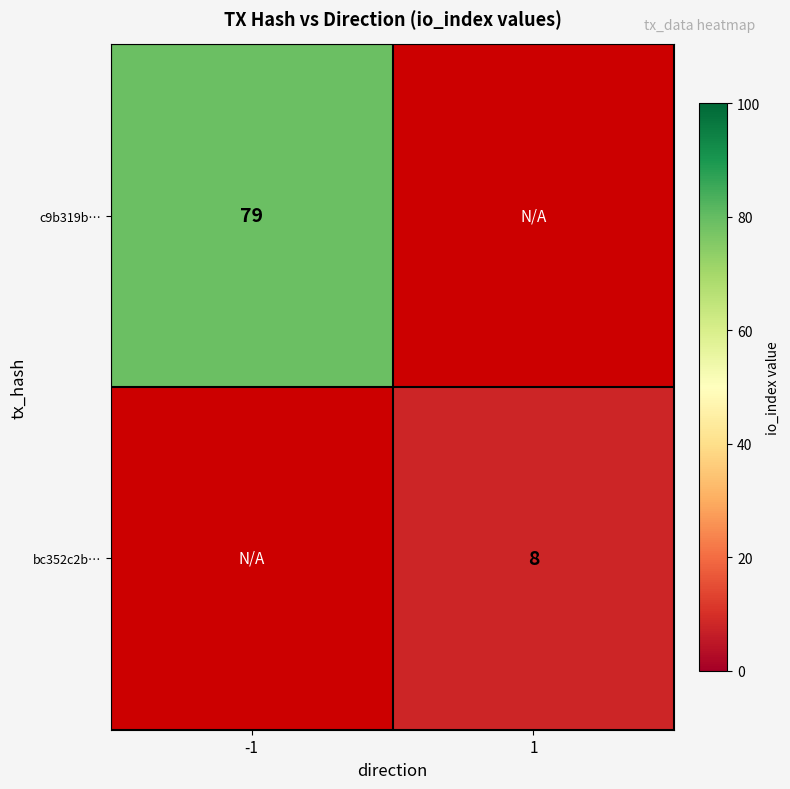

How many distinct data groups are displayed?

2